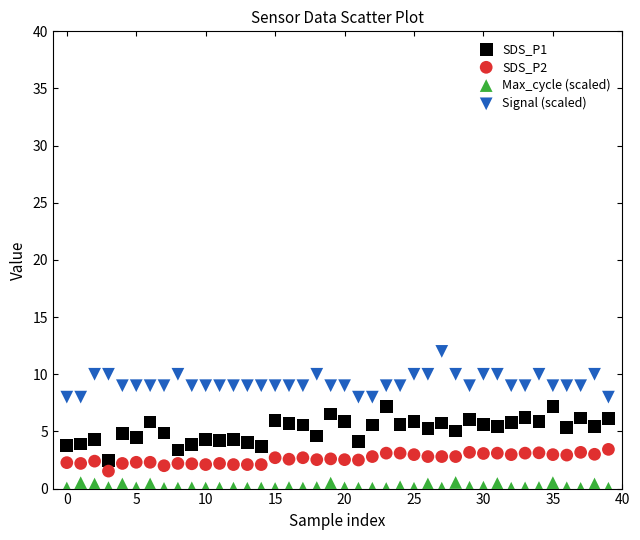

Which series reaches the maximum Y coordinate?

Signal (scaled)